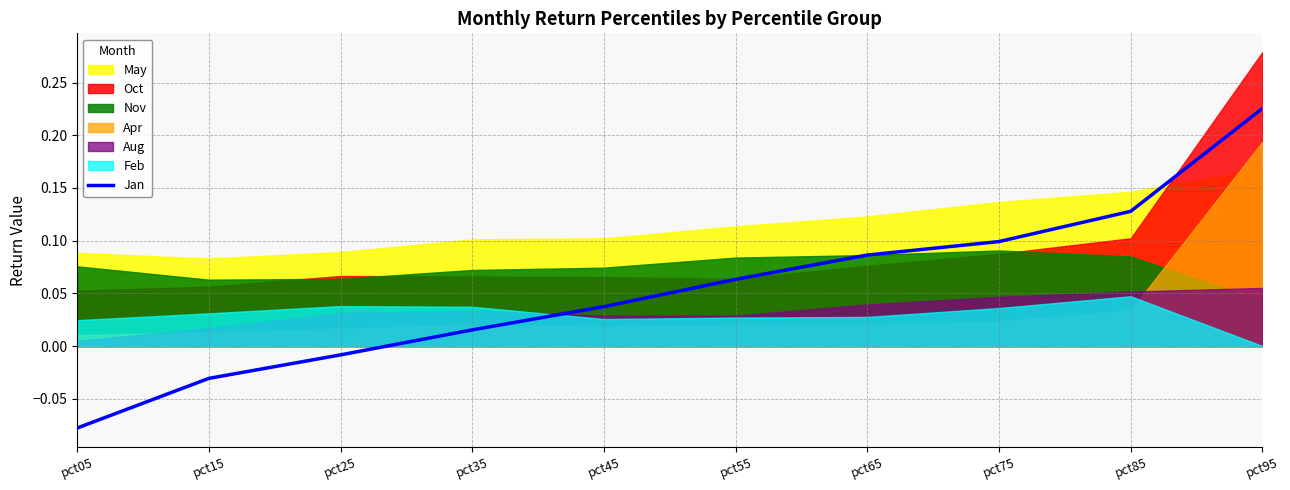

The value at pct75 is 0.1. True or false?

False